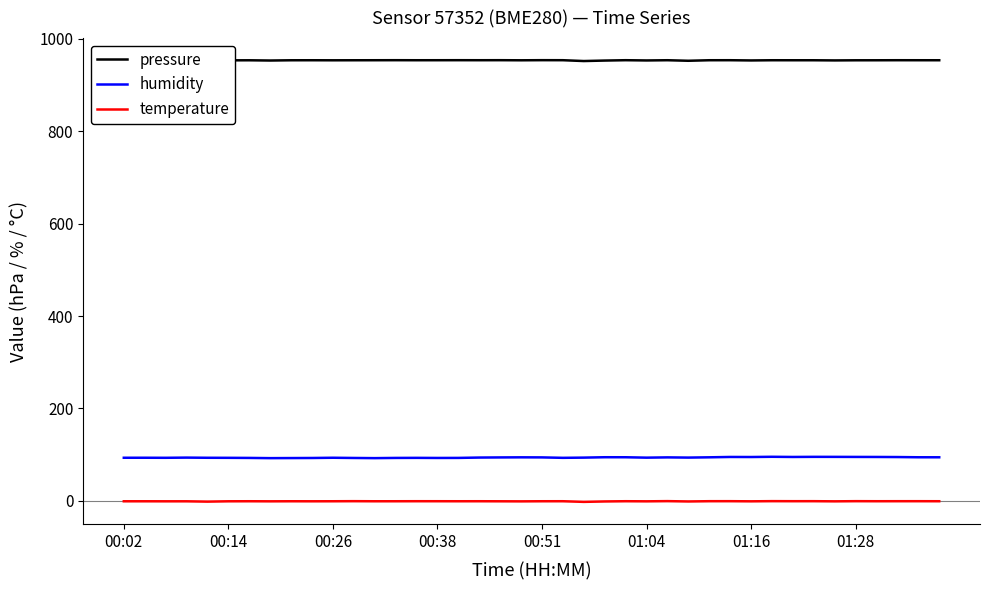

True or false: temperature and humidity intersect in this chart.

False